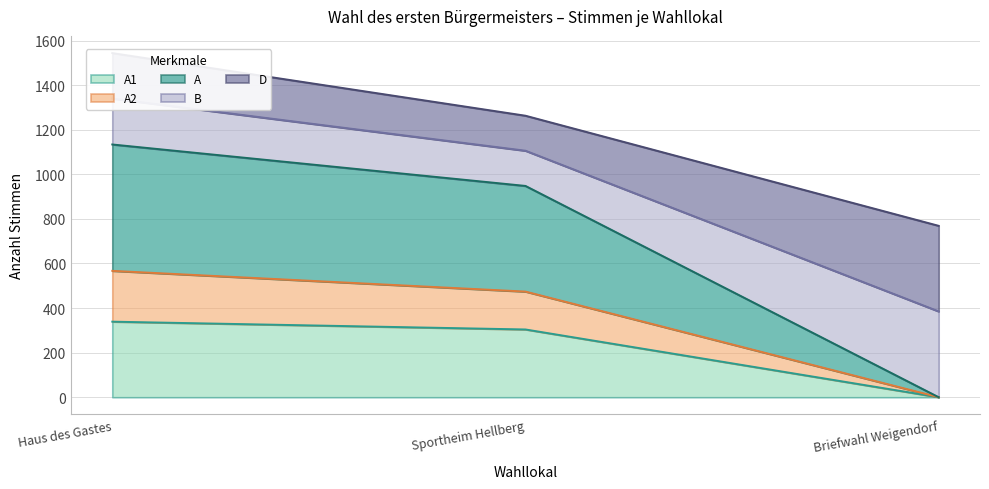

What is the highest value of the A1 series?

339